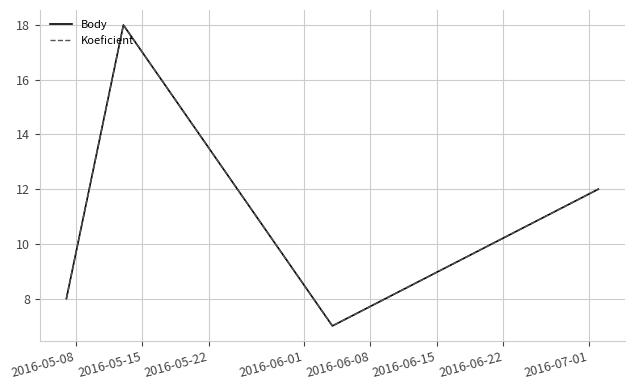

True or false: Body has more than 2 points higher than both neighbors.

False